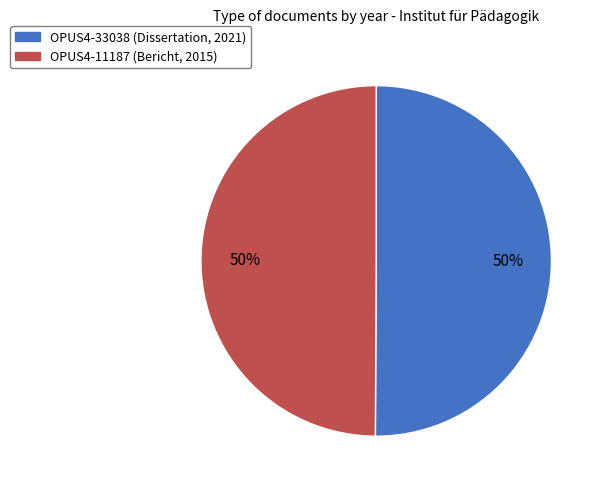

Is the sum of OPUS4-11187 and OPUS4-33038 greater than half?

Yes